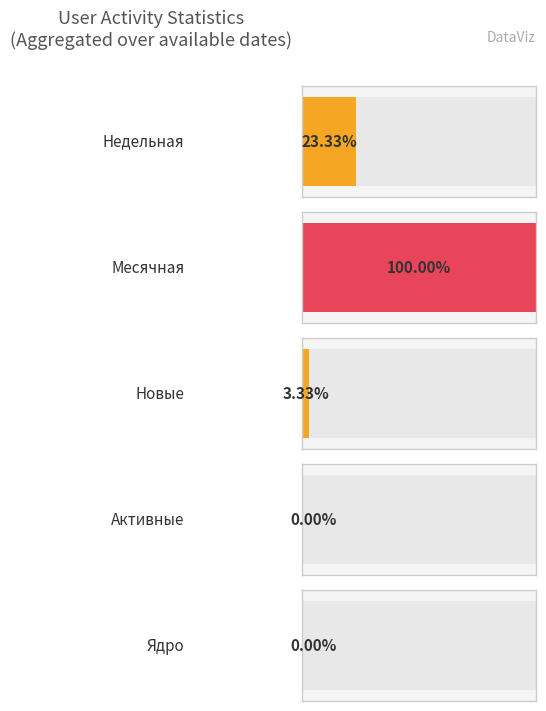

Reading right to left, list all the values displayed in this chart.

Недельная: 1	1	1	1	1	1	1	0	0	0	0	0	0	0	0	0	0	0	0	0	0	0	0	0	0	0	0	0	0	0
Месячная: 1	1	1	1	1	1	1	1	1	1	1	1	1	1	1	1	1	1	1	1	1	1	1	1	1	1	1	1	1	1
Новые: 1	0	0	0	0	0	0	0	0	0	0	0	0	0	0	0	0	0	0	0	0	0	0	0	0	0	0	0	0	0
Активные: 0	0	0	0	0	0	0	0	0	0	0	0	0	0	0	0	0	0	0	0	0	0	0	0	0	0	0	0	0	0
Ядро: 0	0	0	0	0	0	0	0	0	0	0	0	0	0	0	0	0	0	0	0	0	0	0	0	0	0	0	0	0	0